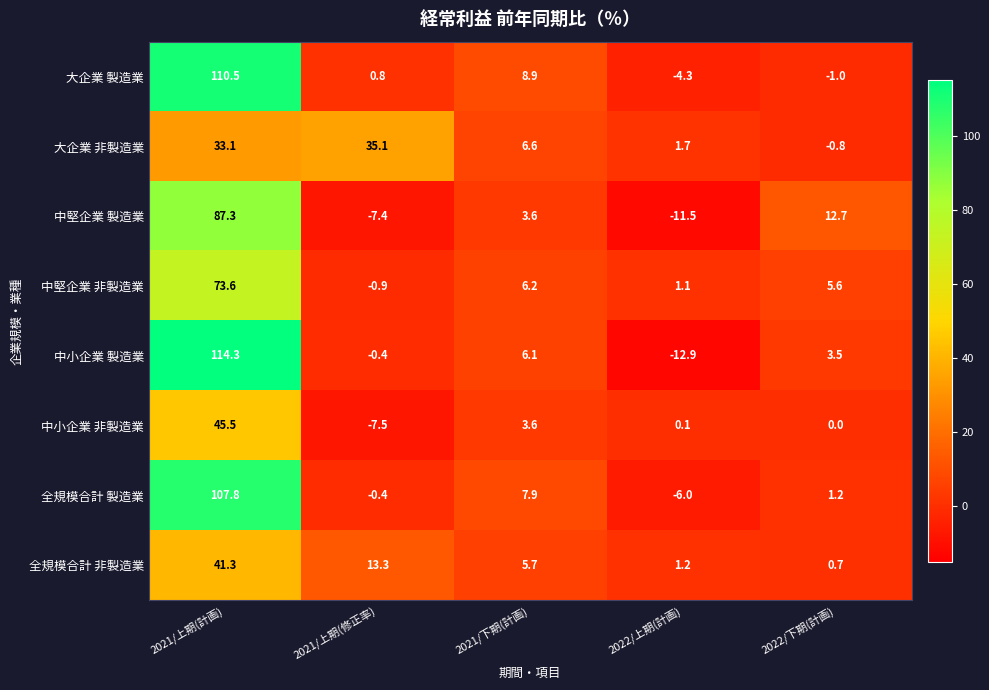

What is the difference between the highest and lowest values at 2022/下期(計画)?

13.7